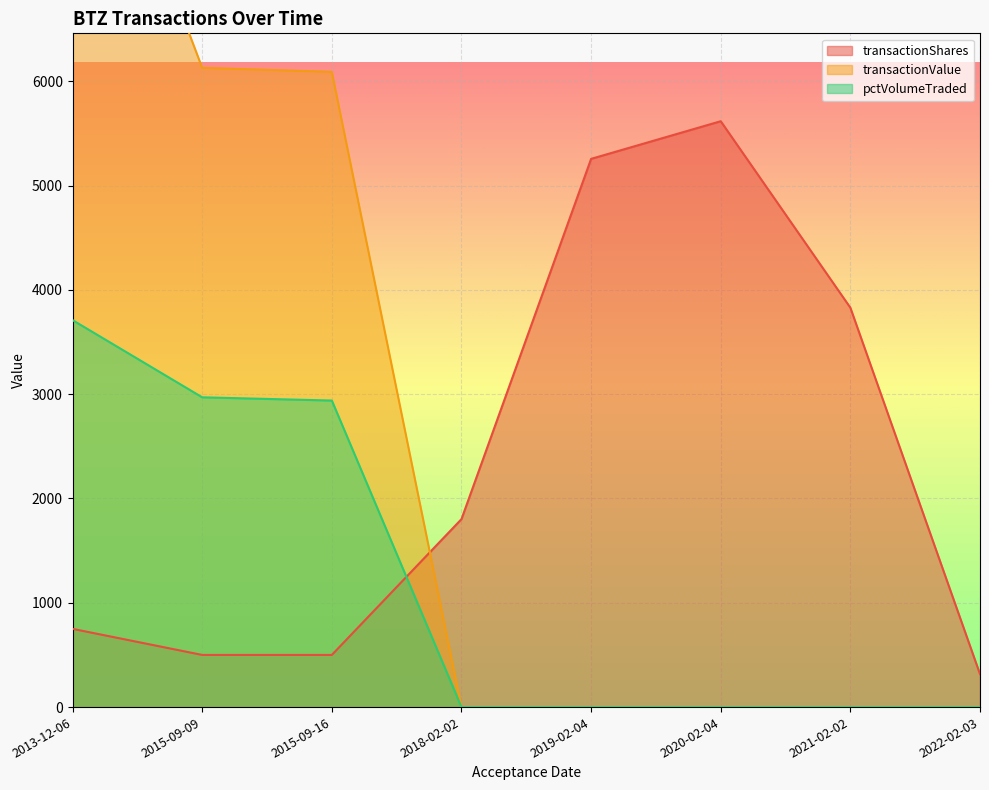

Count the number of data series in this chart.

3